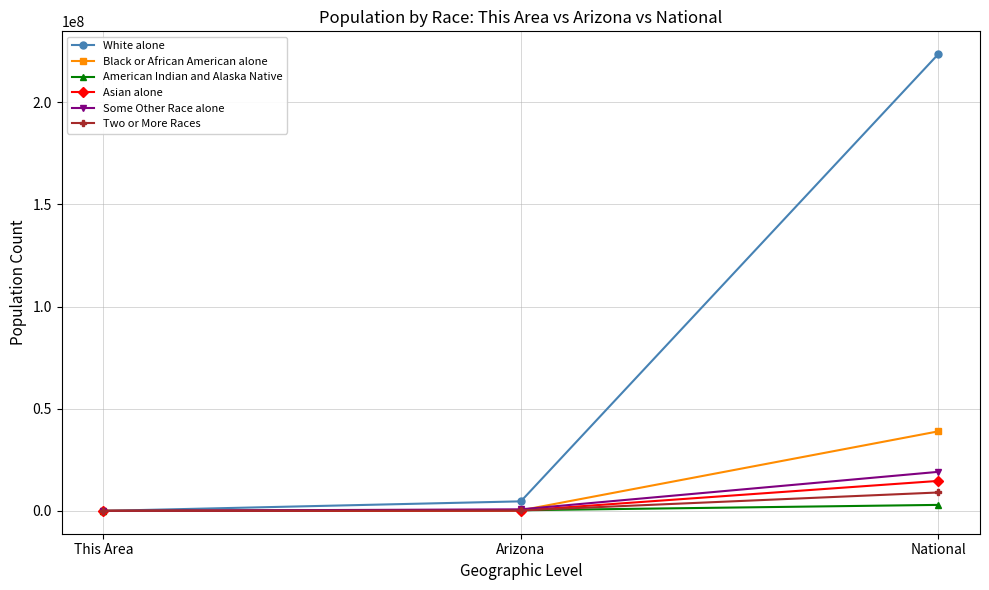

What is the difference between the maximum and minimum values in the American Indian and Alaska Native series?

2932231